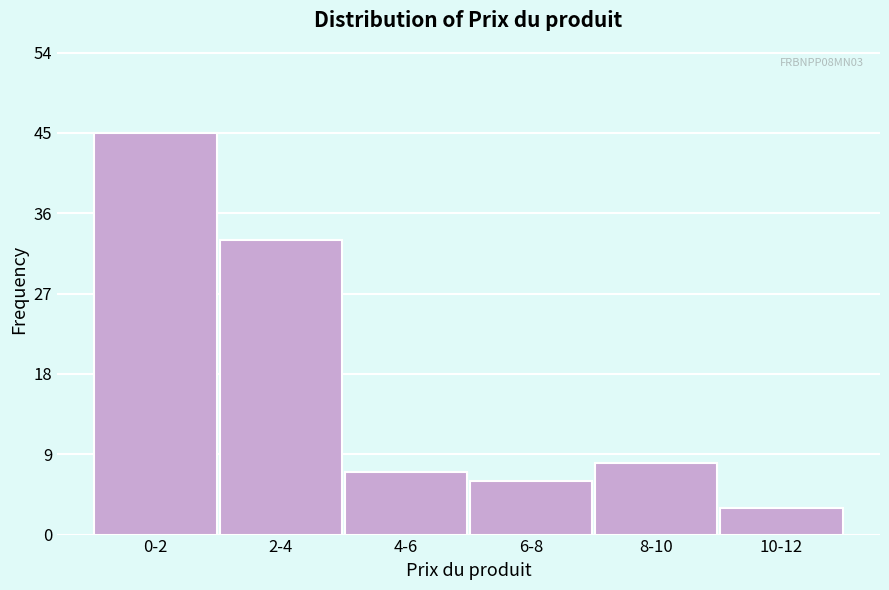

Reading left to right, transcribe all the data shown in this chart.

45	33	7	6	8	3